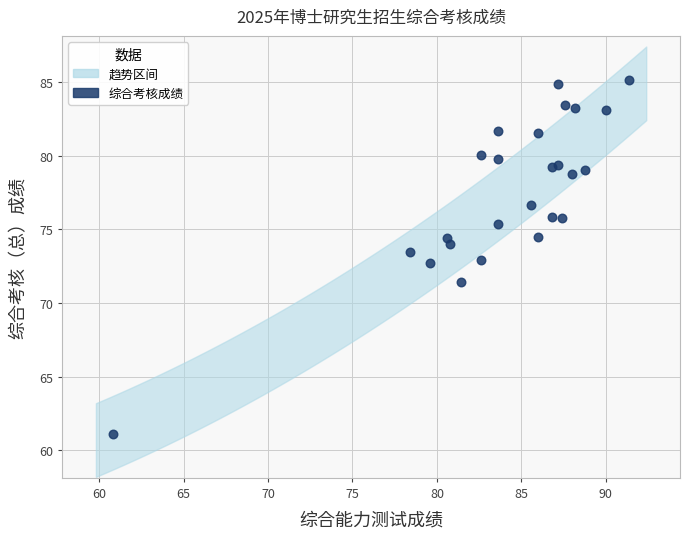

What is the range of X values (max minus min)?

30.6